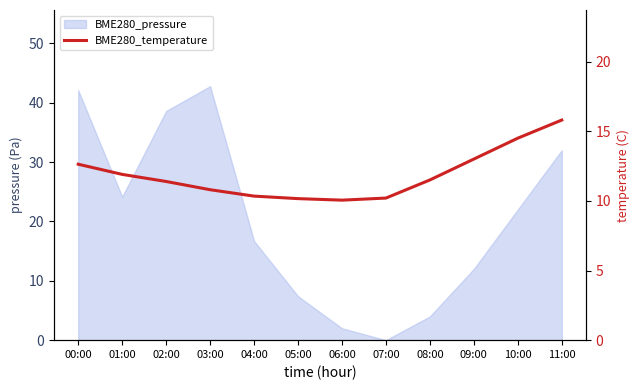

Approximately how many times larger is the value at 00:00 compared to 02:00?

1.1